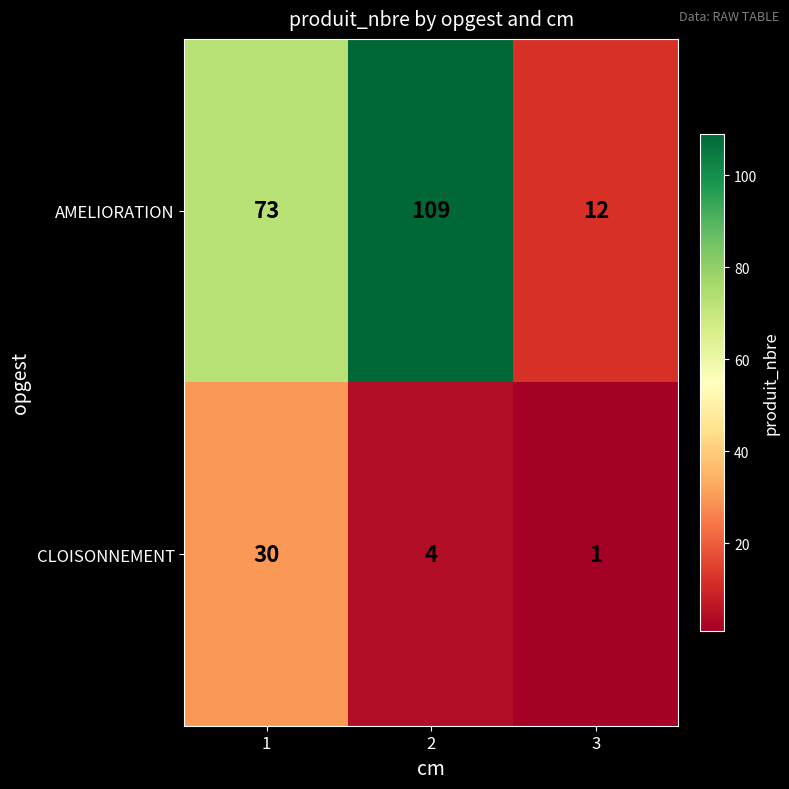

How many AMELIORATION values are between 12 and 109?

3